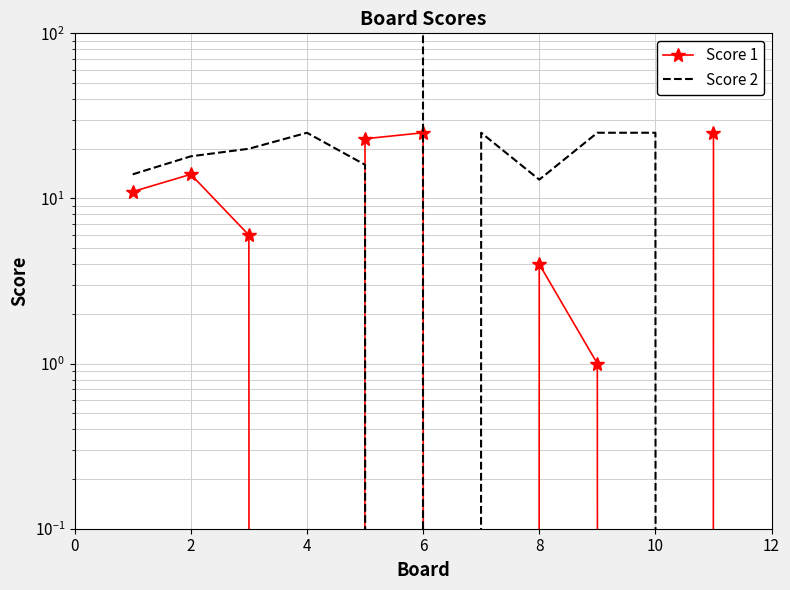

How many times do Score 2 and Score 1 cross each other?

3